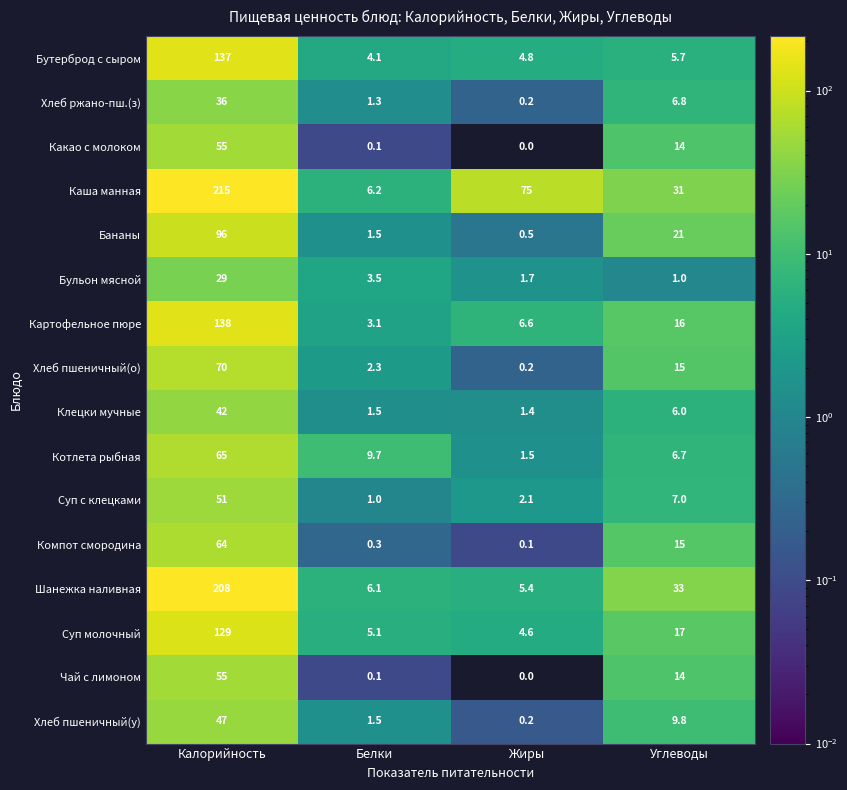

What is the spread (max minus min) of values at Калорийность?

186.0